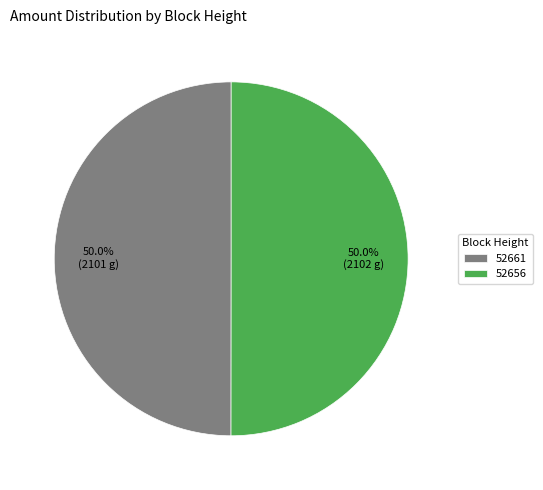

Combined, what portion of the pie is 52656 and 52661?

100.0%